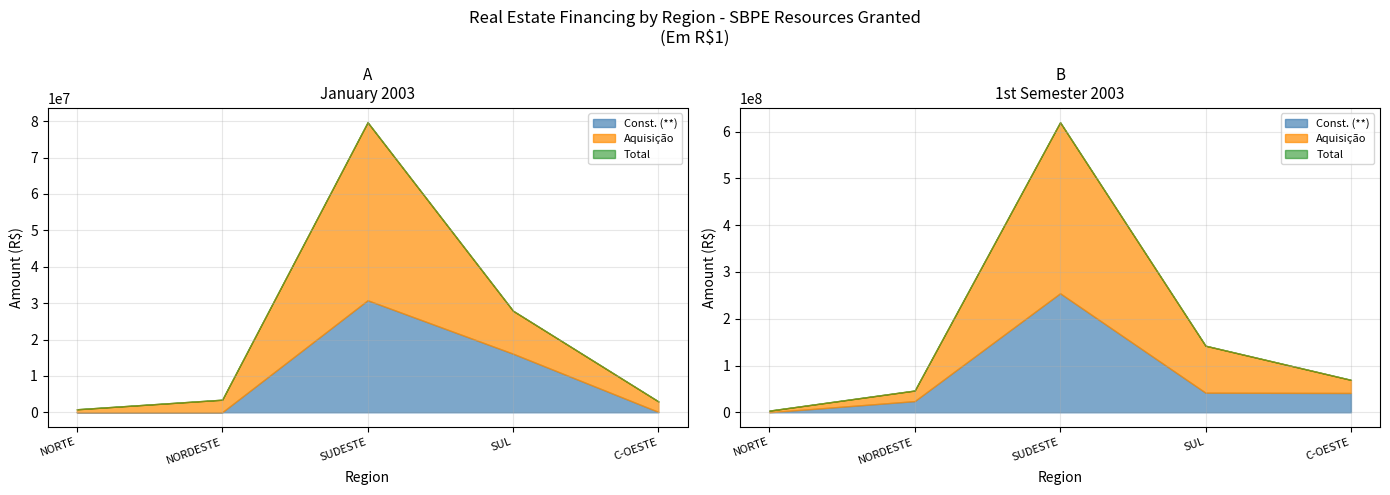

What is the value of the Jan 2003 (Aquis.) point at the 2nd from the left?

3458157